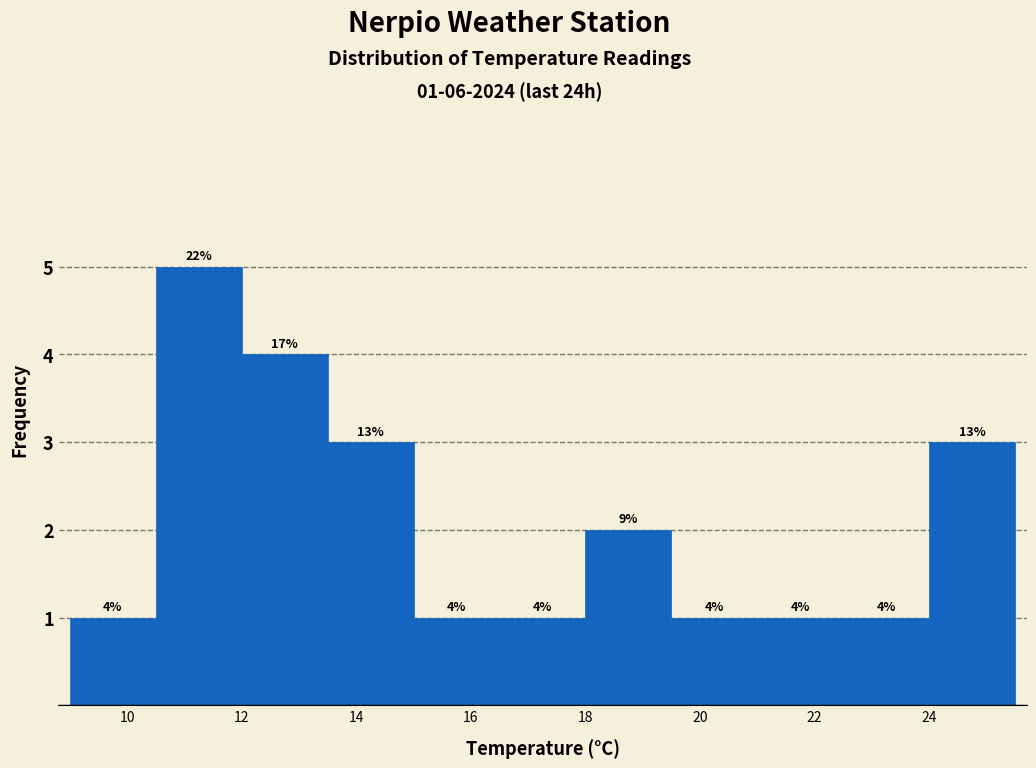

Which range on the x-axis has the tallest bar?

10.5 to 12.0